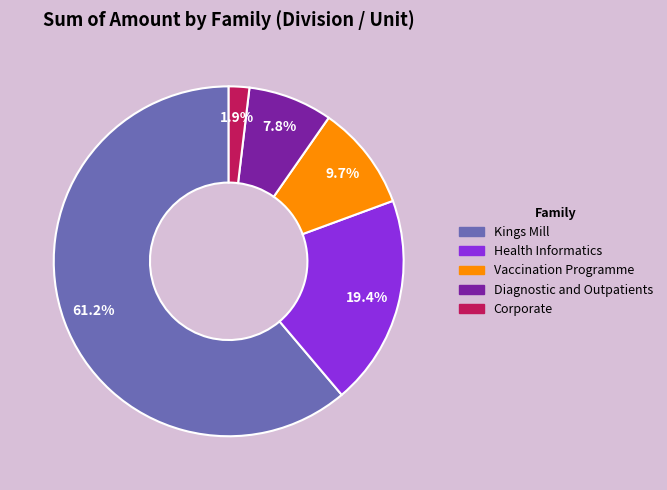

How many slices are in this pie chart?

5